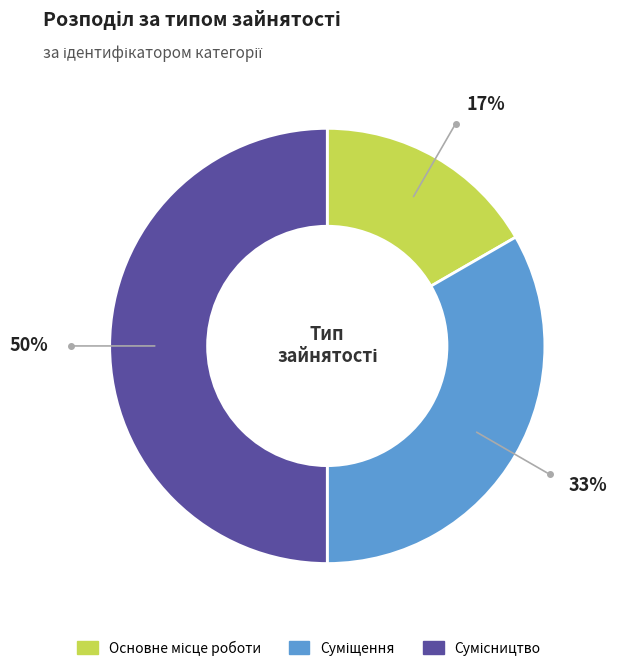

To the nearest percent, what is the difference between the largest and smallest slice percentages?

33%